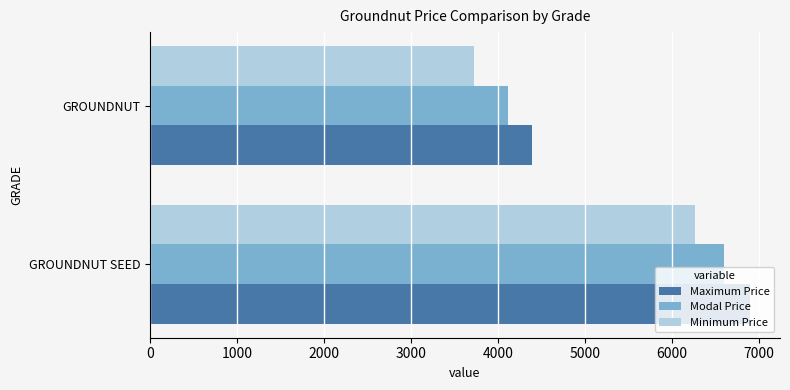

Is the value of Minimum Price at GROUNDNUT SEED greater than the value of Modal Price at GROUNDNUT?

Yes